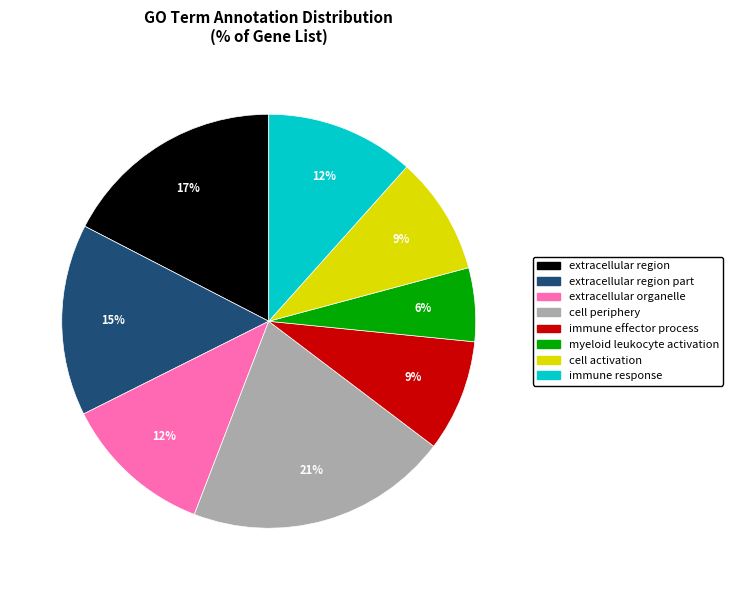

To the nearest percent, what is the difference between the largest and smallest slice percentages?

15%